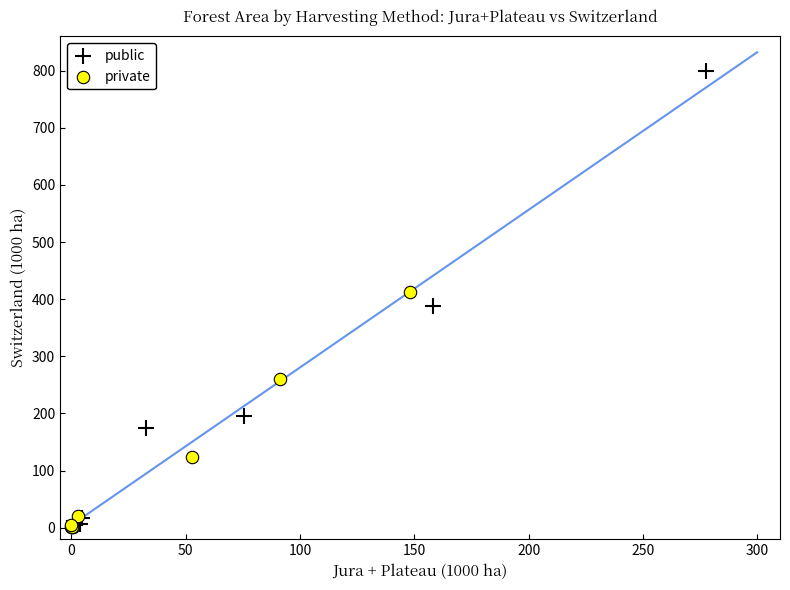

Which series has the widest spread of Y values?

public